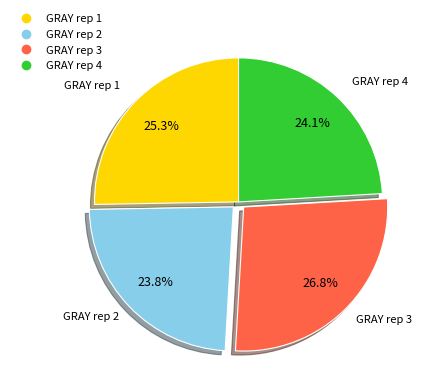

What is the largest slice in the pie chart?

GRAY rep 3